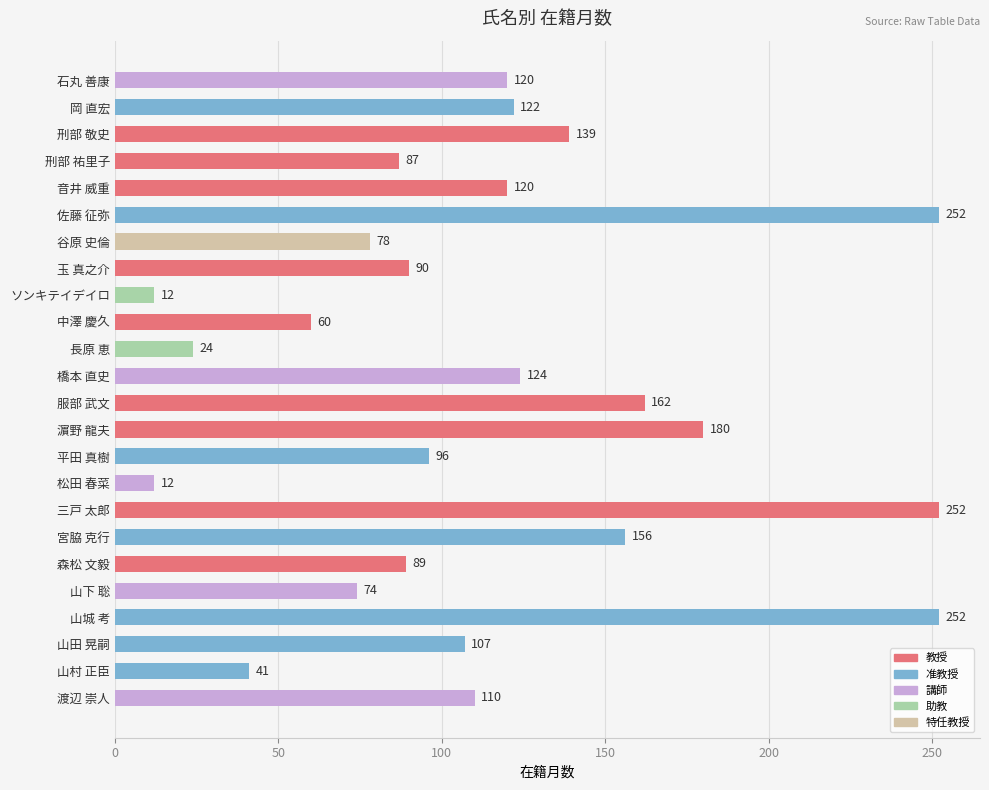

At which label is the value closest to 132?

刑部 敬史